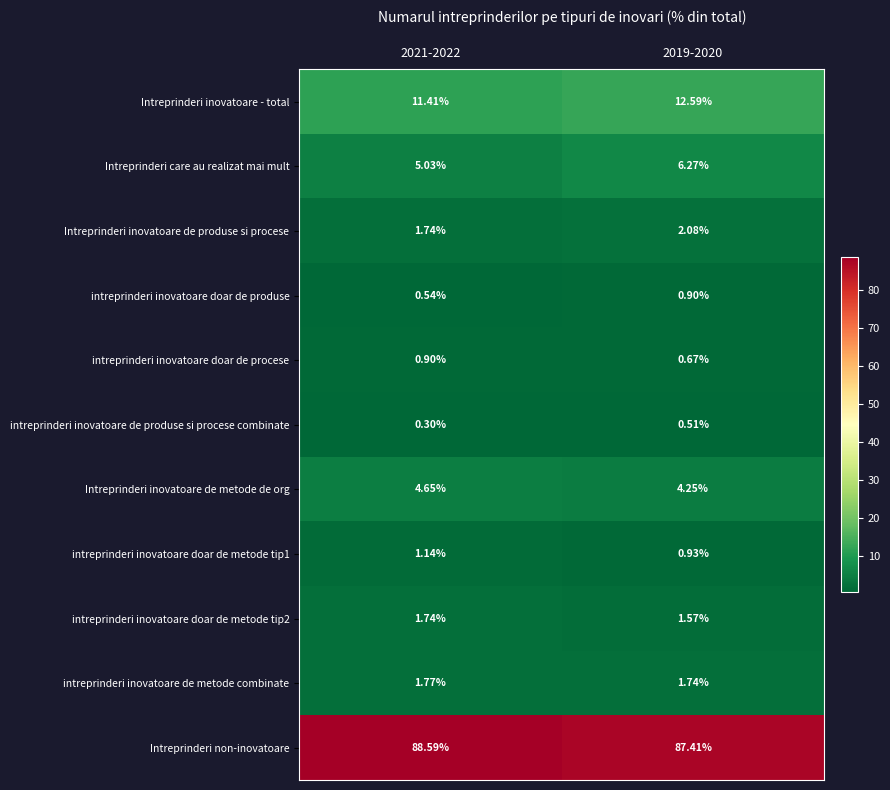

Which series changed the most between 2021-2022 and 2019-2020?

Intreprinderi care au realizat mai mult